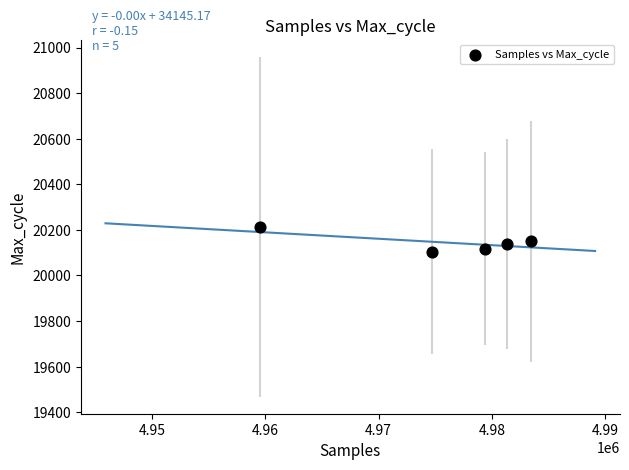

What is the average X value?

4975685.5